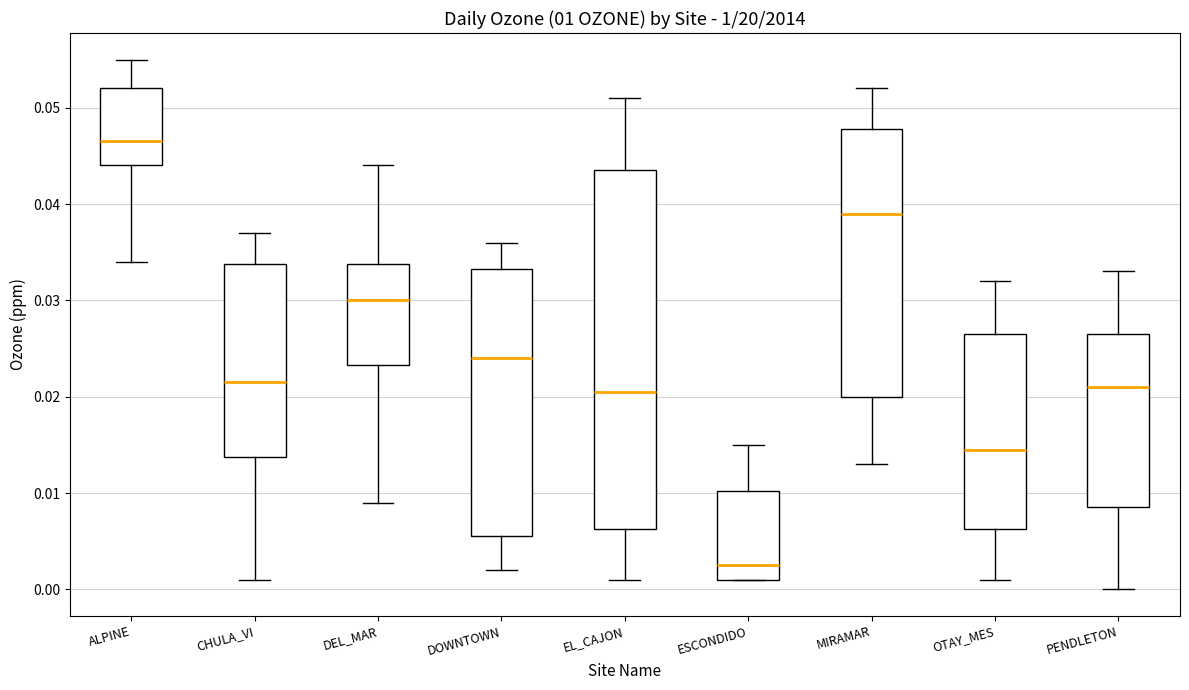

Which box has the highest median line?

ALPINE